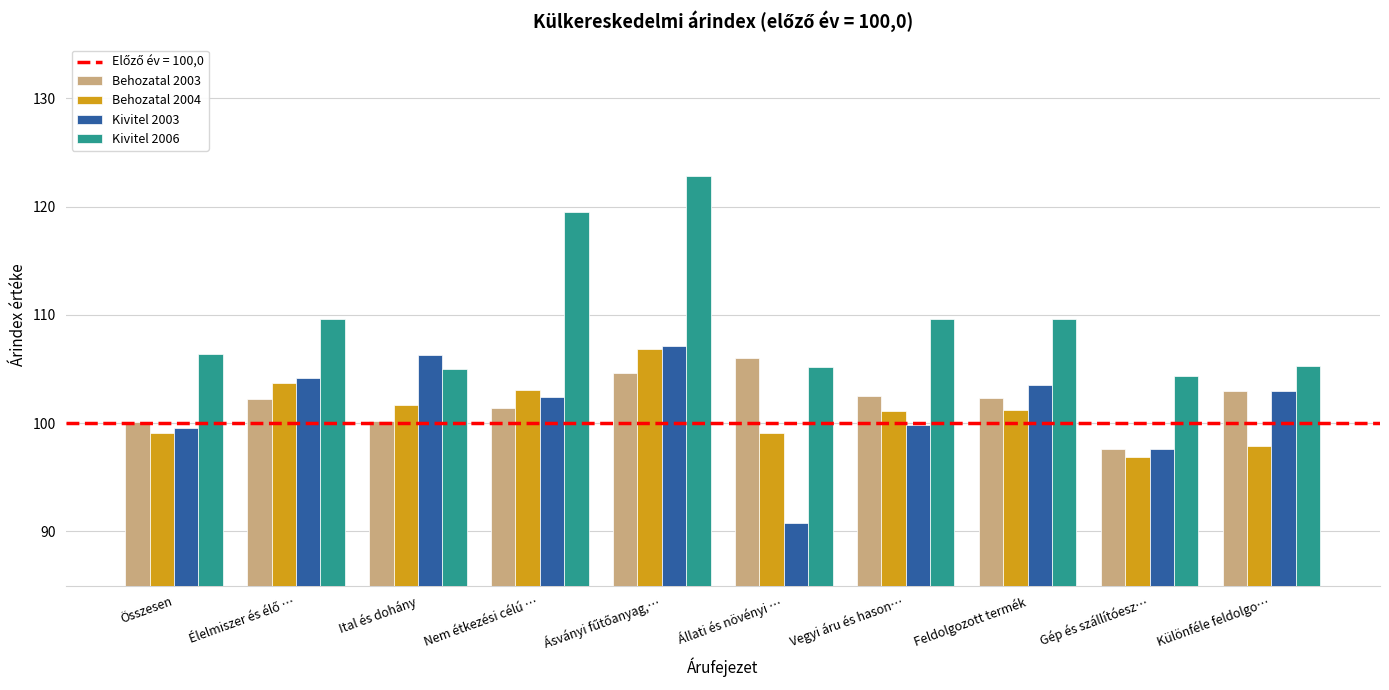

How many bars are there in total?

40